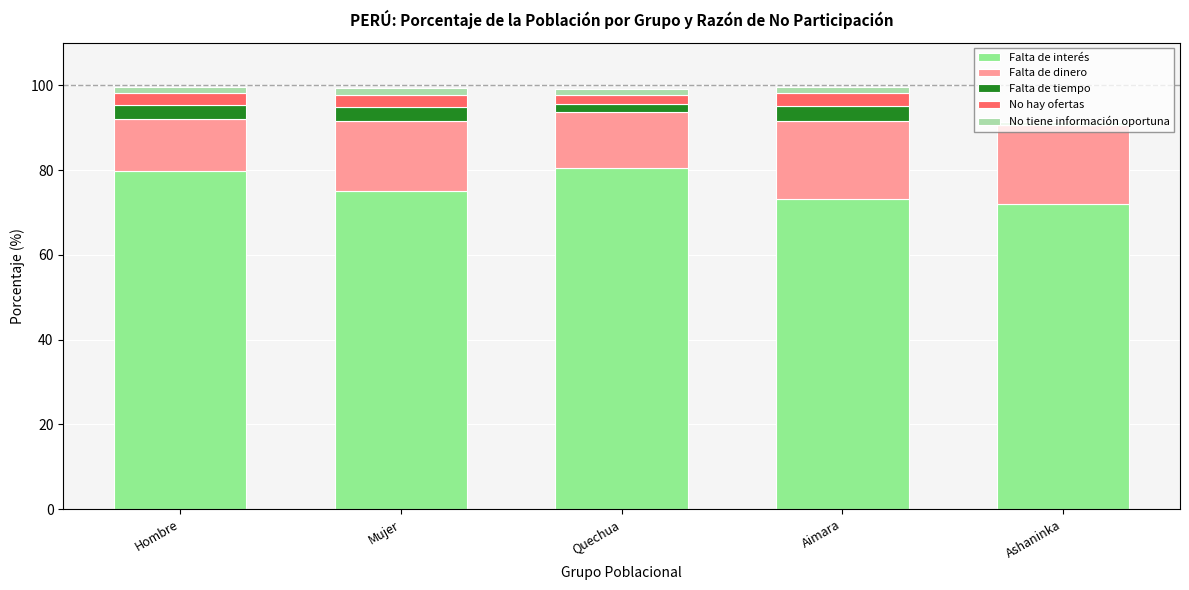

What is the highest value of the Falta de interés series?

80.4